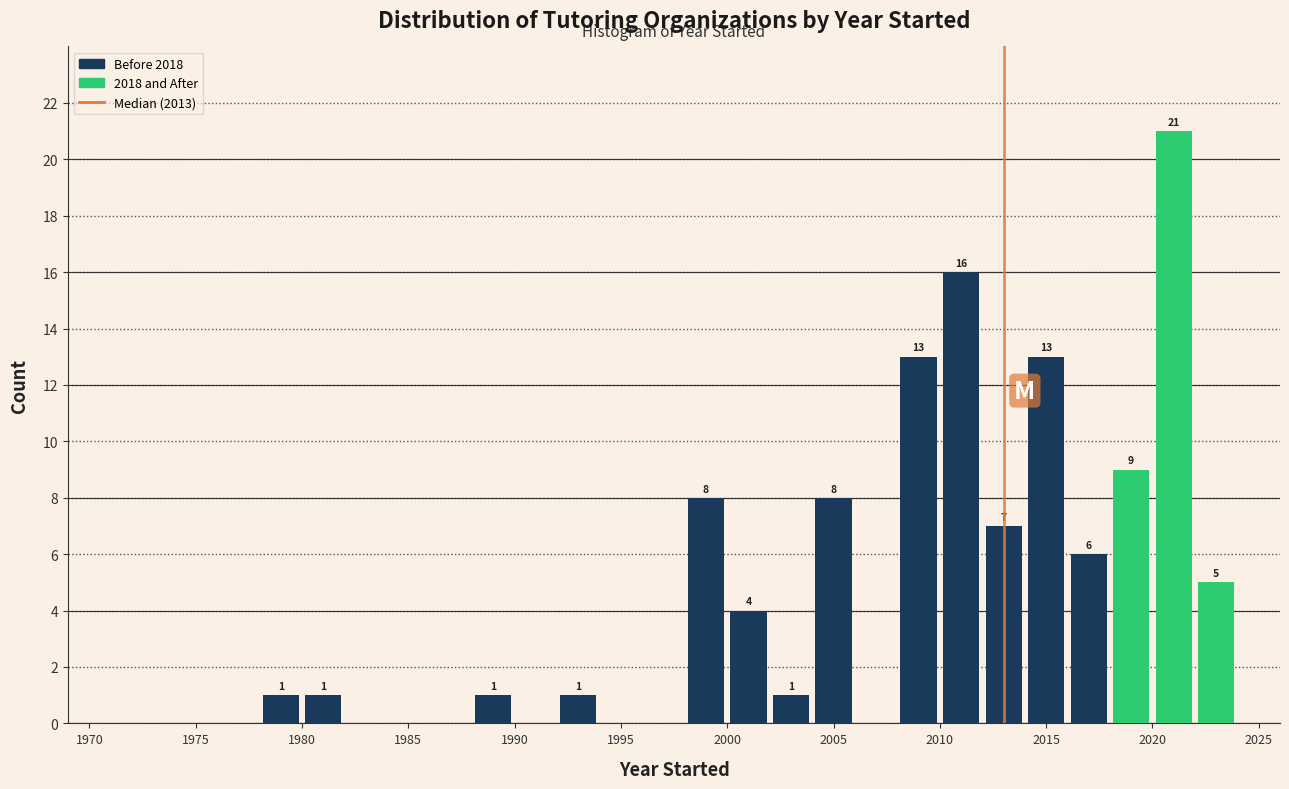

Over which range of the x-axis is the bar tallest?

2020 to 2022